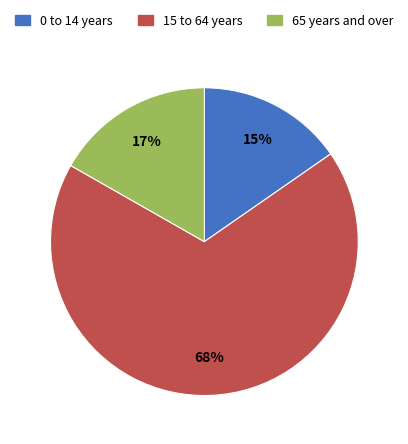

To the nearest percent, what is the average slice percentage?

33%